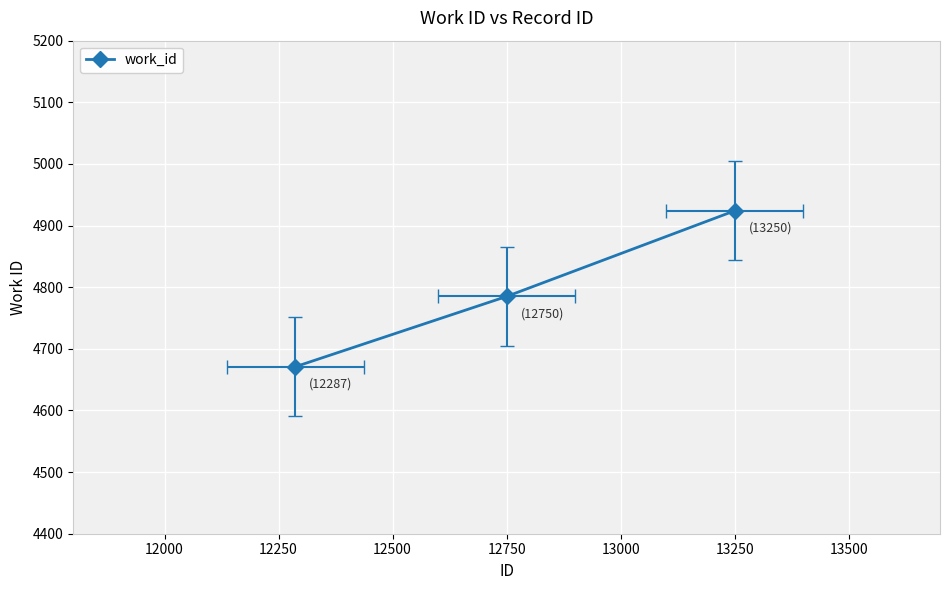

How many lines are shown in the chart?

1